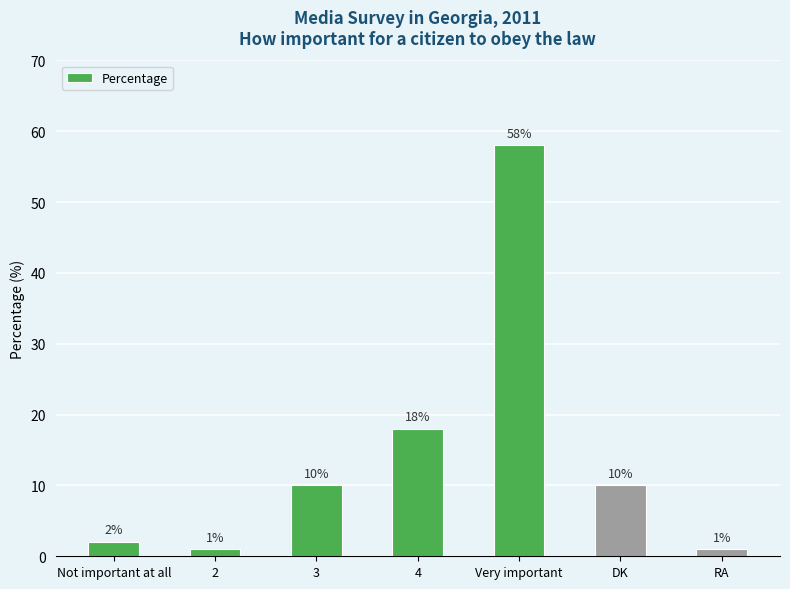

What is the sum of all values?

100